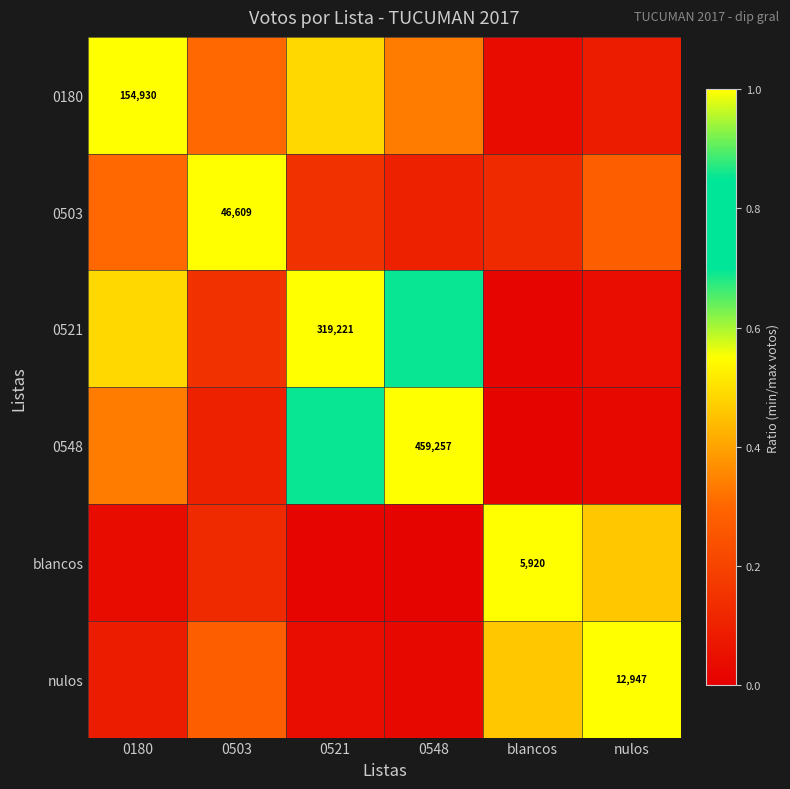

Is it true that 0180 equals 0.3 at 0503?

True